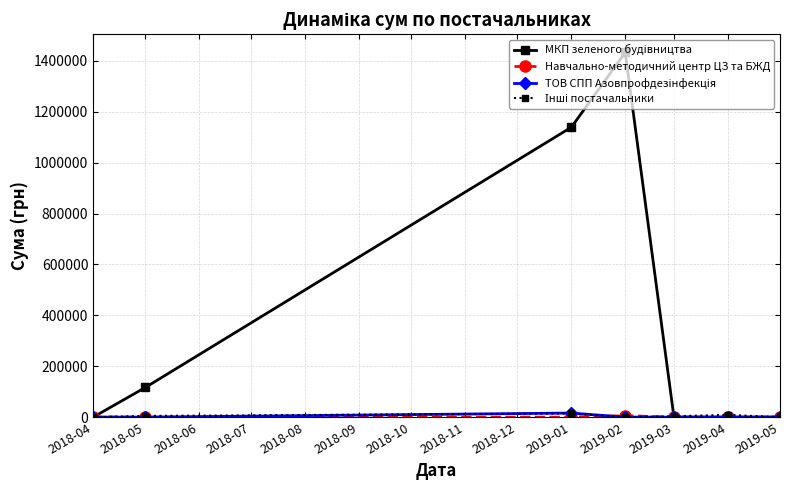

Count the number of categories in the chart.

7